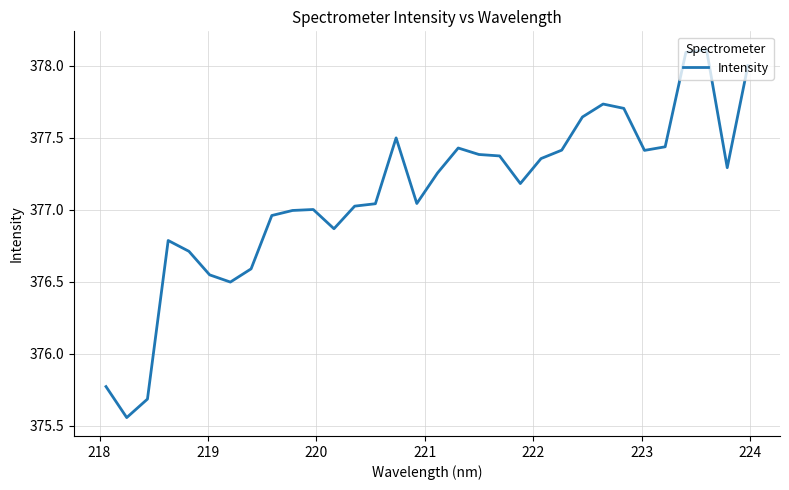

How many categories are shown in the chart?

32